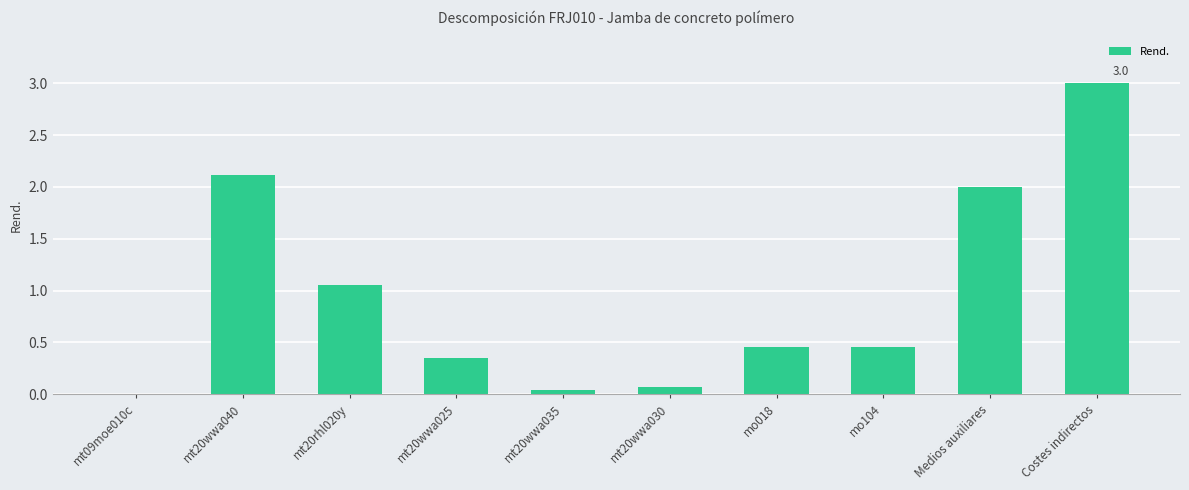

What is the greatest value displayed?

3.0